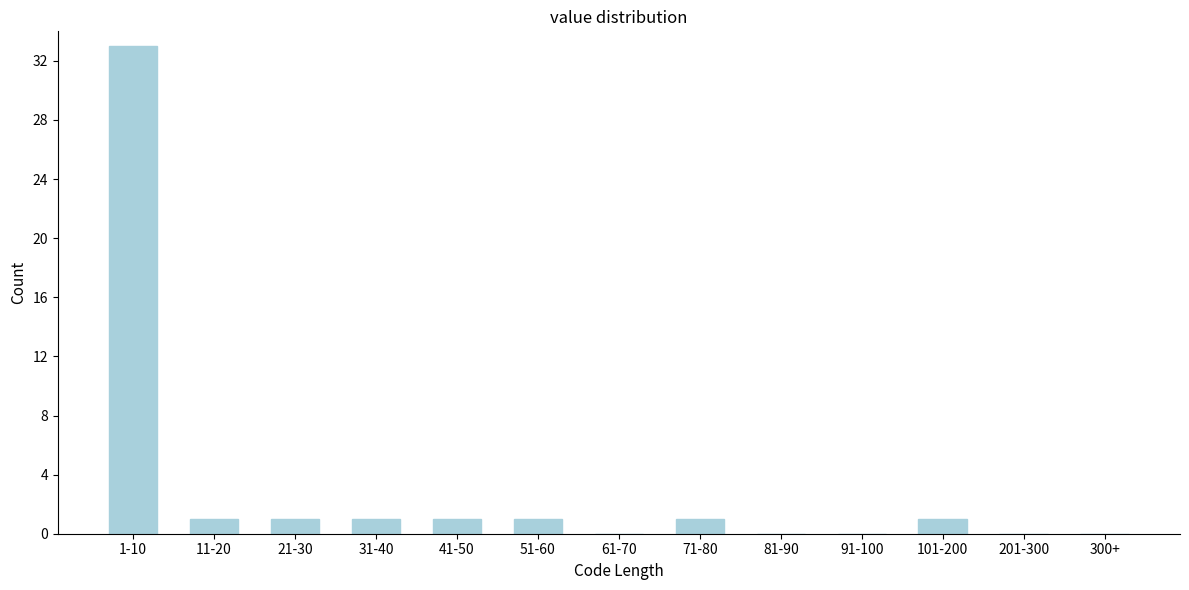

Reading left to right, transcribe all the data shown in this chart.

1-10=33	11-20=1	21-30=1	31-40=1	41-50=1	51-60=1	61-70=0	71-80=1	81-90=0	91-100=0	101-200=1	201-300=0	300+=0